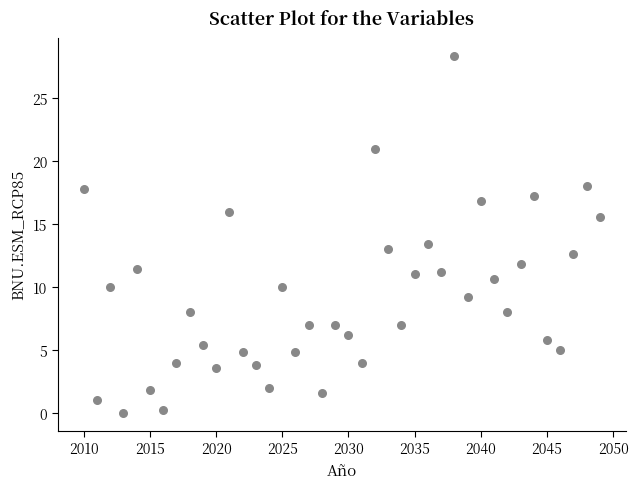

What Y value in the scatter plot is closest to 14?

13.4